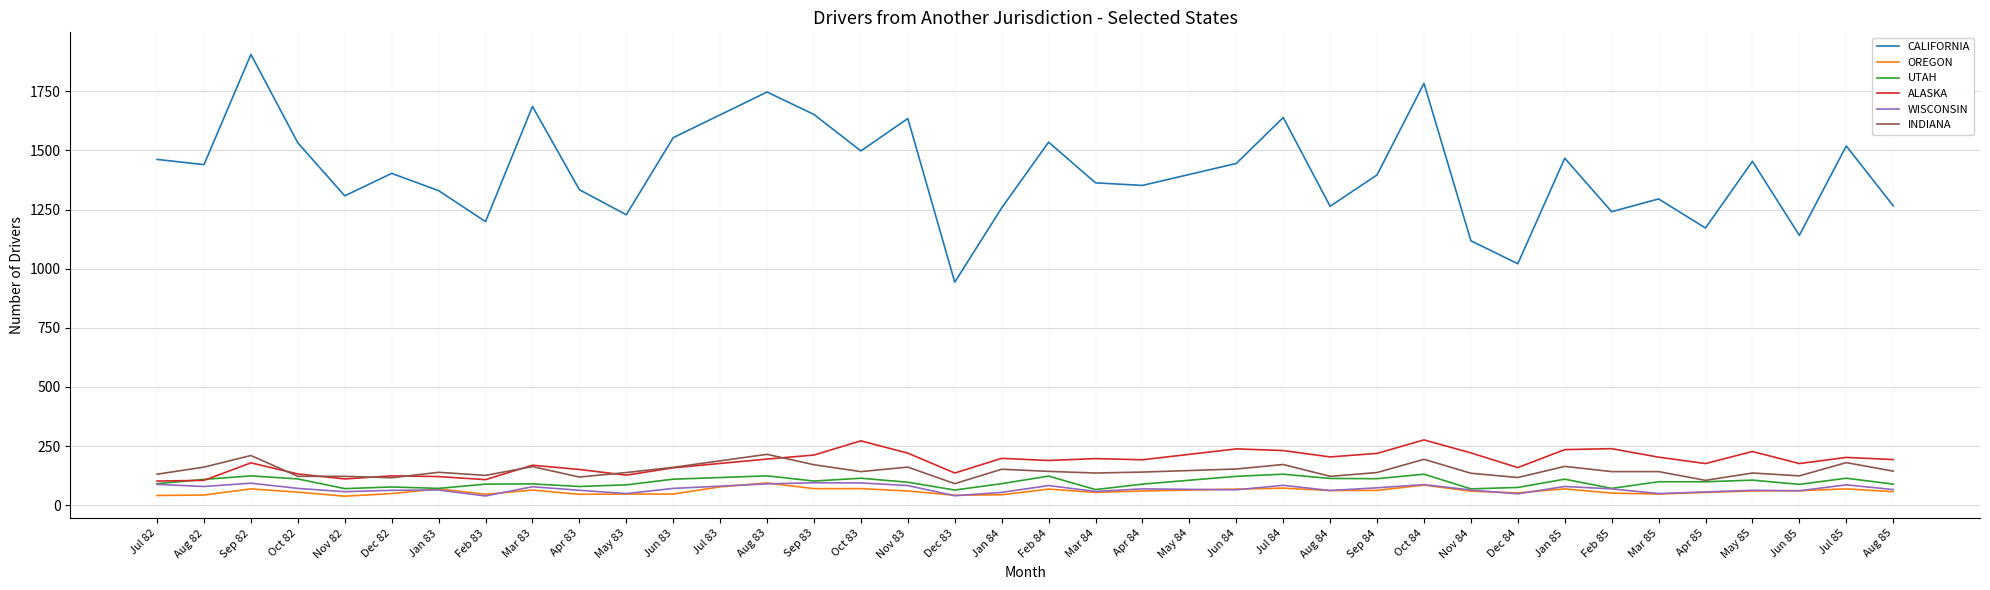

What is the maximum value shown in the chart?

1906.0